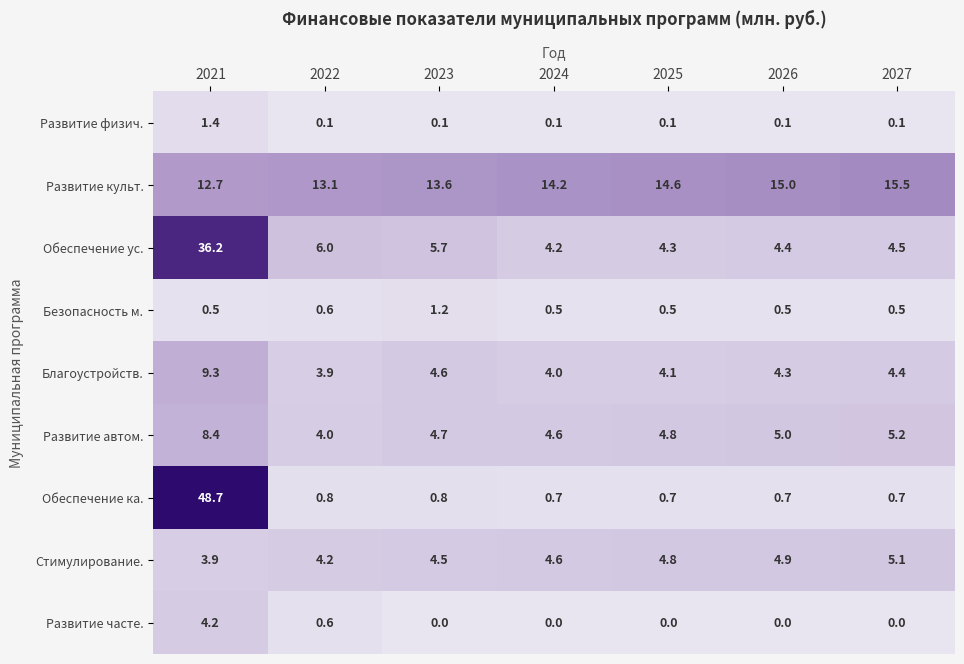

The Обеспечение ус. series shows 2.3 at 2026. True or false?

False